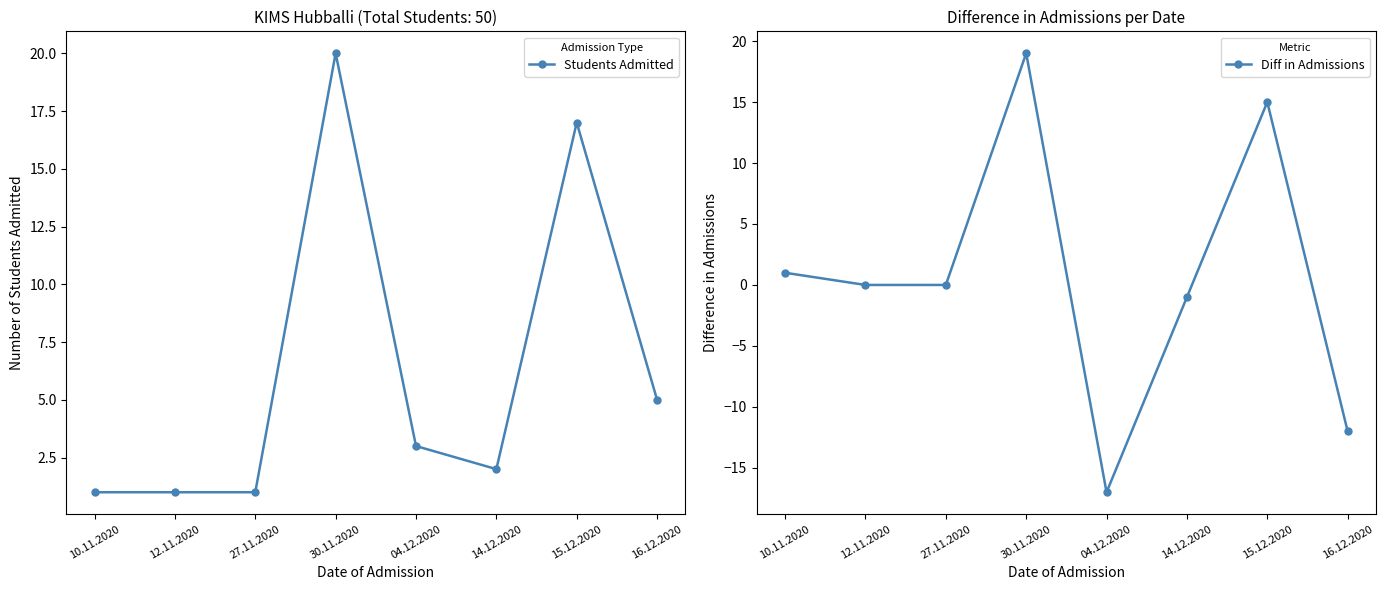

True or false: Diff in Admissions and Students Admitted intersect in this chart.

False